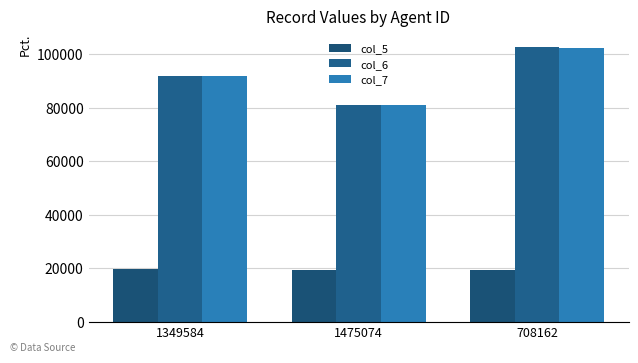

How many distinct data groups are displayed?

3